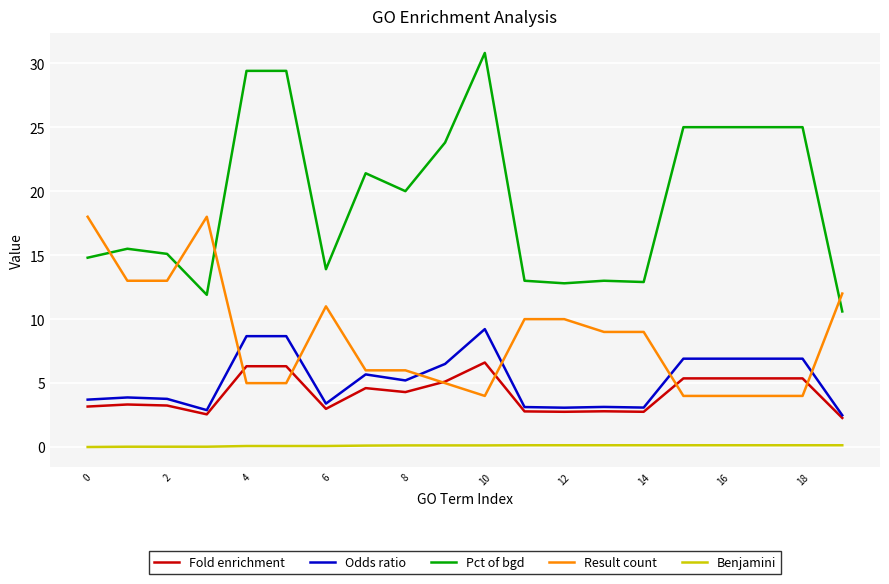

True or false: Odds ratio and Pct of bgd intersect in this chart.

False